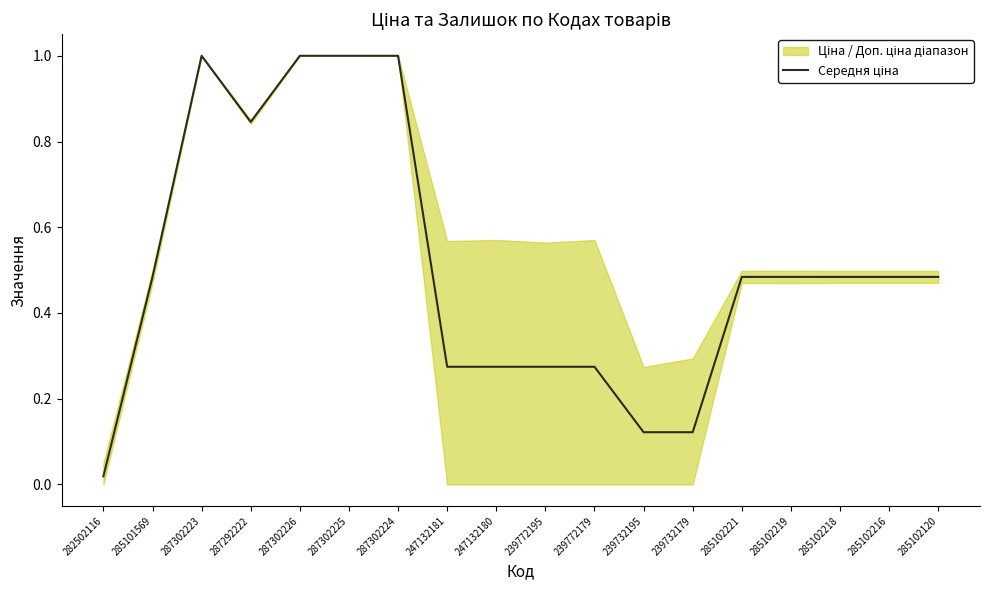

What is the label of the 9th point from the left?

247132180